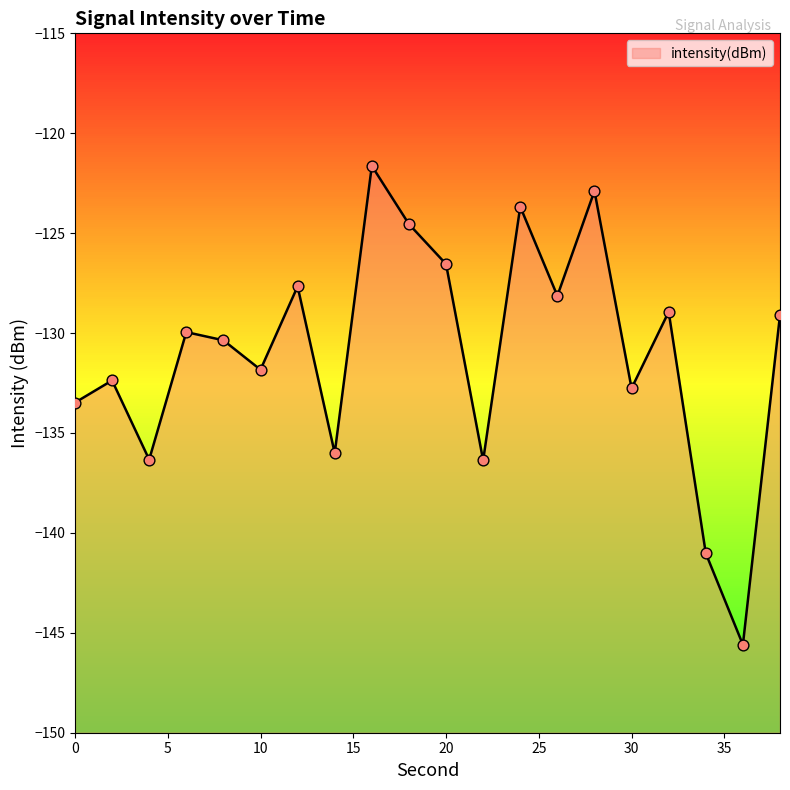

What is the change in value from 2 to 22?

-4.0